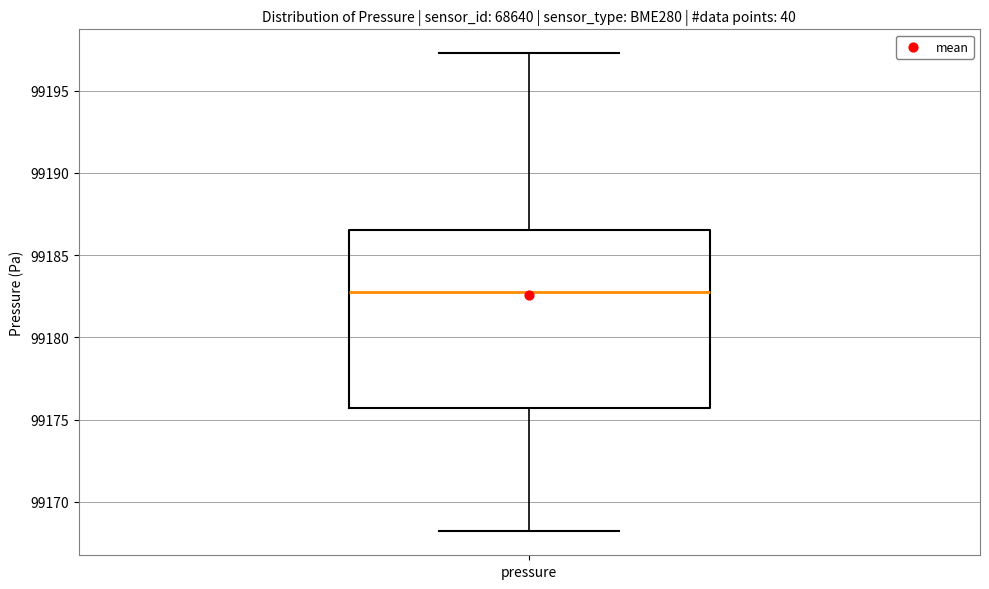

Transcribe this box plot: give where the median line is, the range the box spans, and where the two whiskers end, as read against the y-axis. The values are not printed on the chart, so give them approximately, as read against the axis.

median 99183.0, box 99175.5 to 99186.5, whiskers 99168.0 to 99197.5